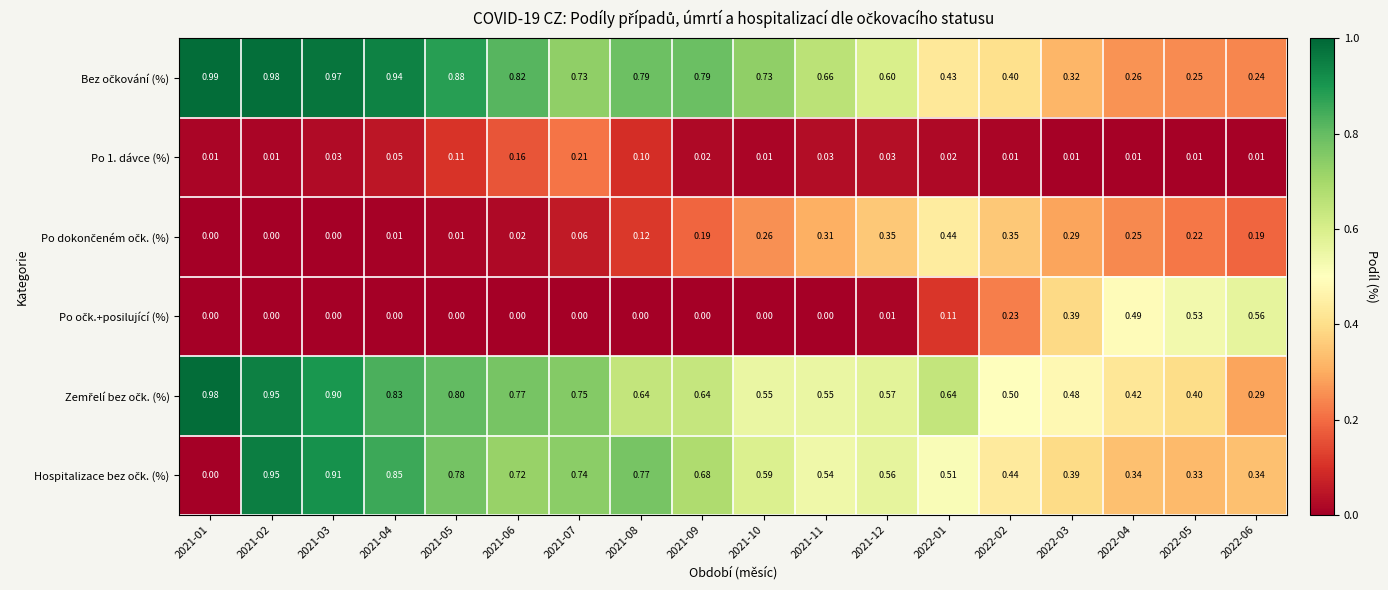

Which series has the largest range (max minus min)?

Hospitalizace bez očk. (%)